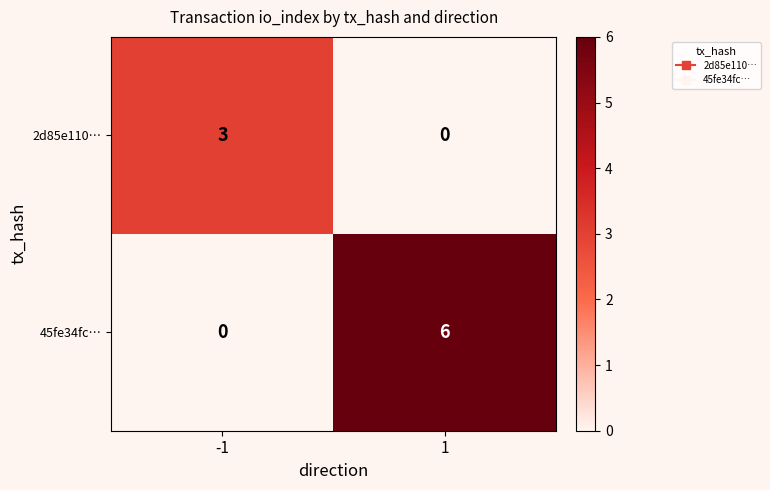

What is the sum of the 2d85e110… values at -1 and 1?

3